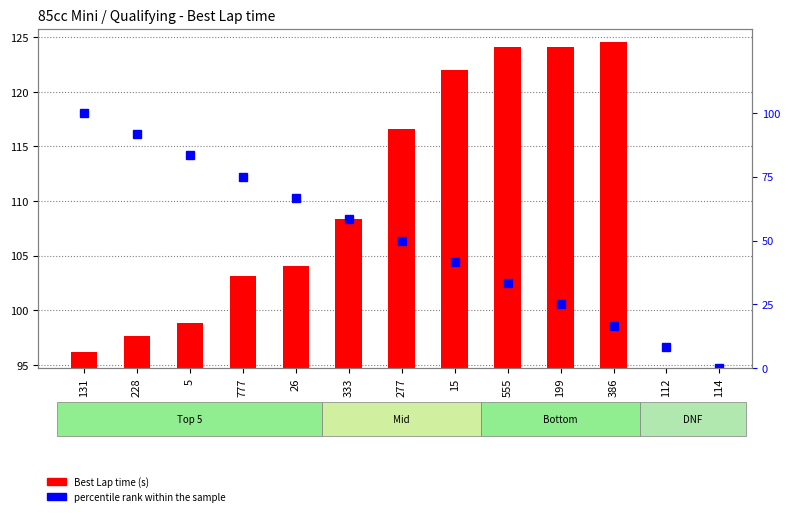

The value of percentile rank within the sample at 386 is 16.7. True or false?

True